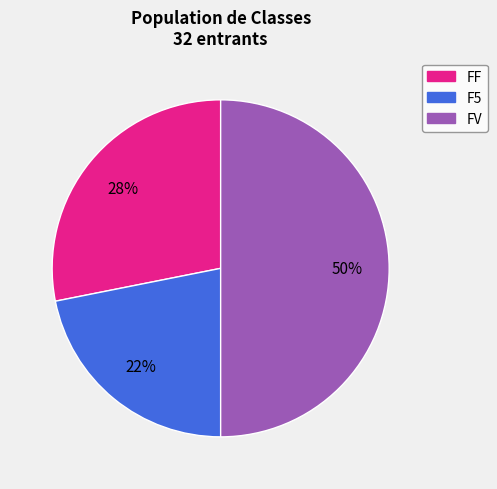

How many segments does this pie chart have?

3